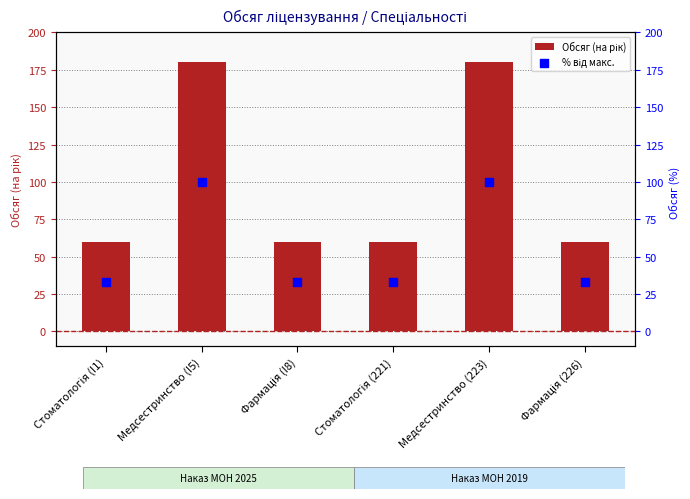

Is the value of % від макс. at Фармація (I8) greater than the value of Обсяг (на рік) at Медсестринство (223)?

No